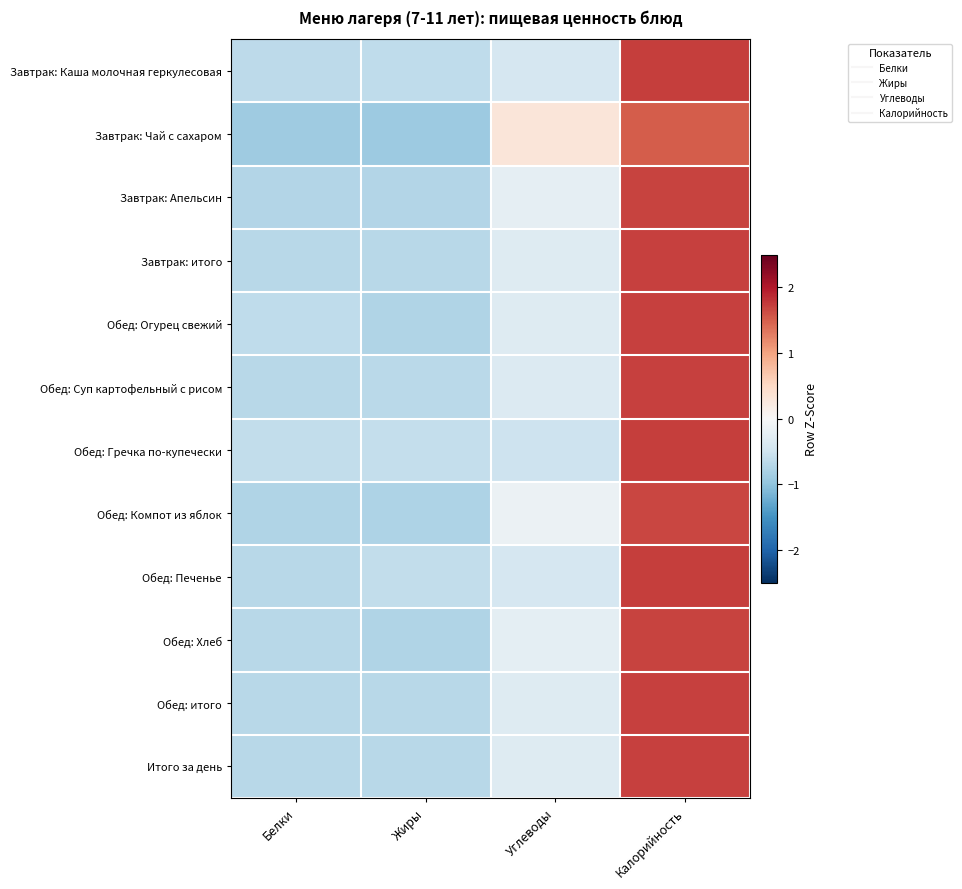

At how many categories does at least one series exceed 0?

2